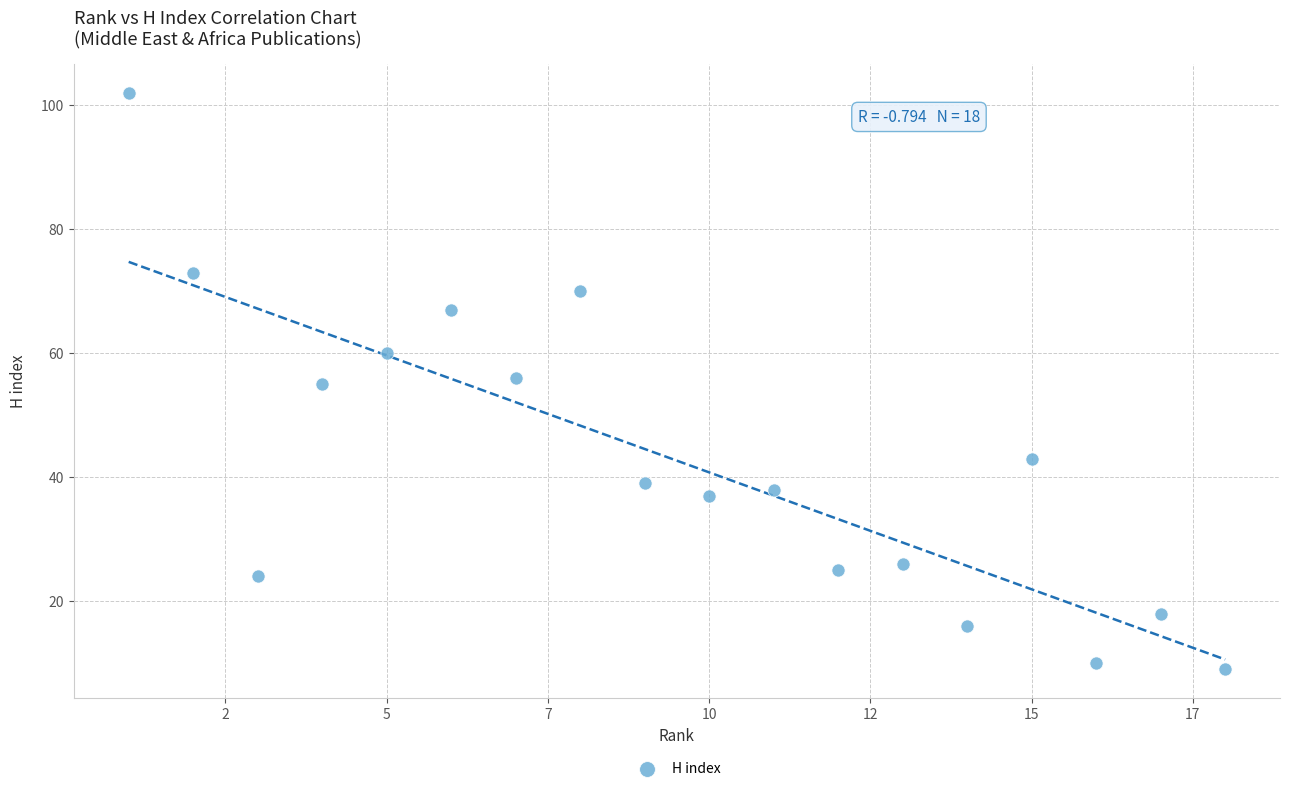

What is the range of X values (max minus min)?

17